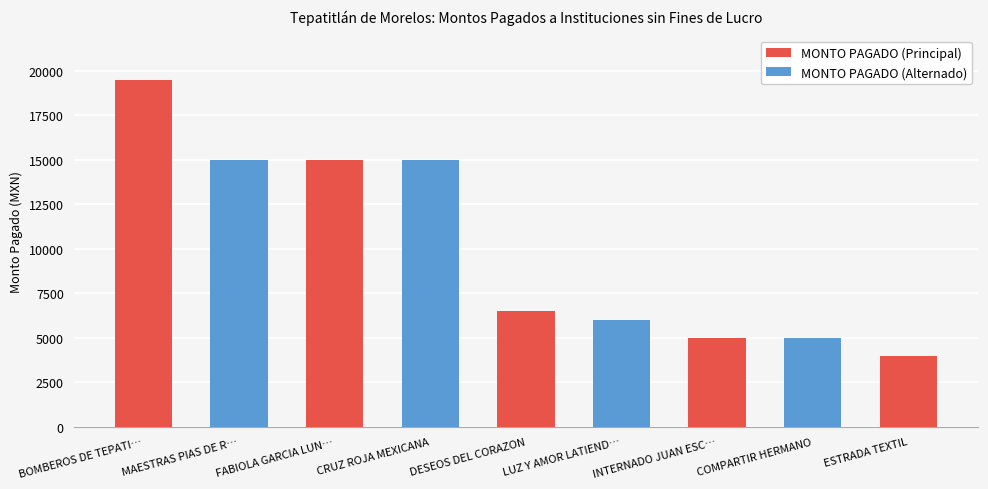

How many categories are shown in the chart?

9